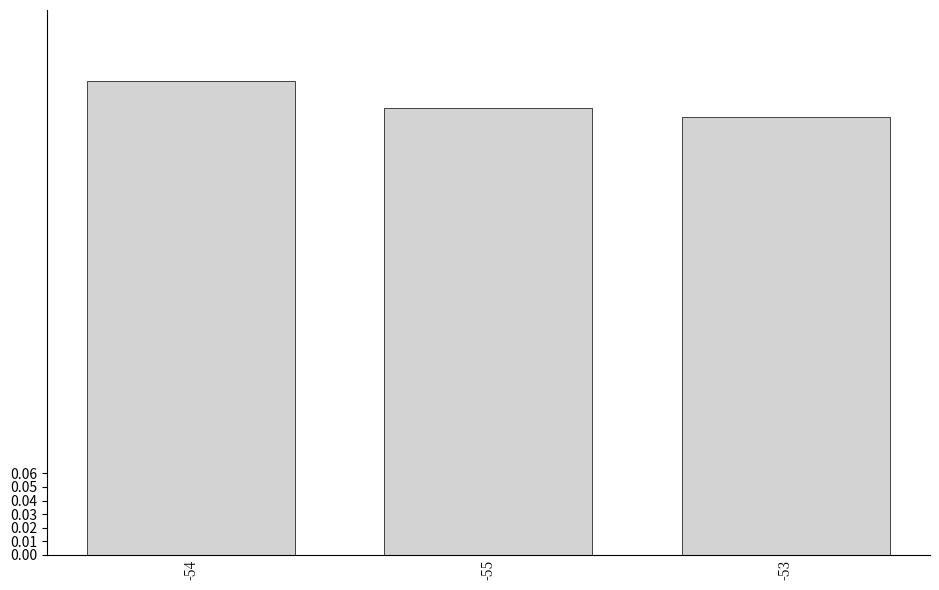

The chart shows a value of 0.2 at -55. True or false?

False